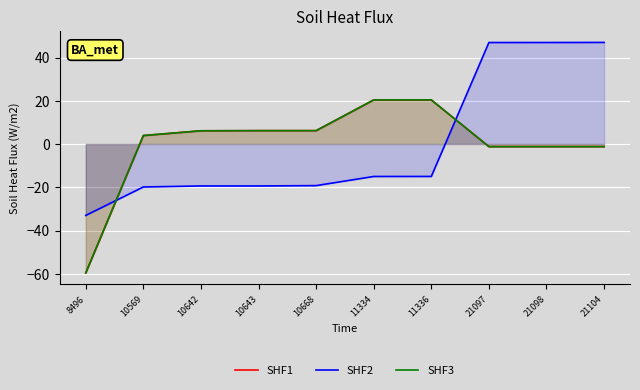

What is the difference between the highest and lowest values at 21104?

48.2